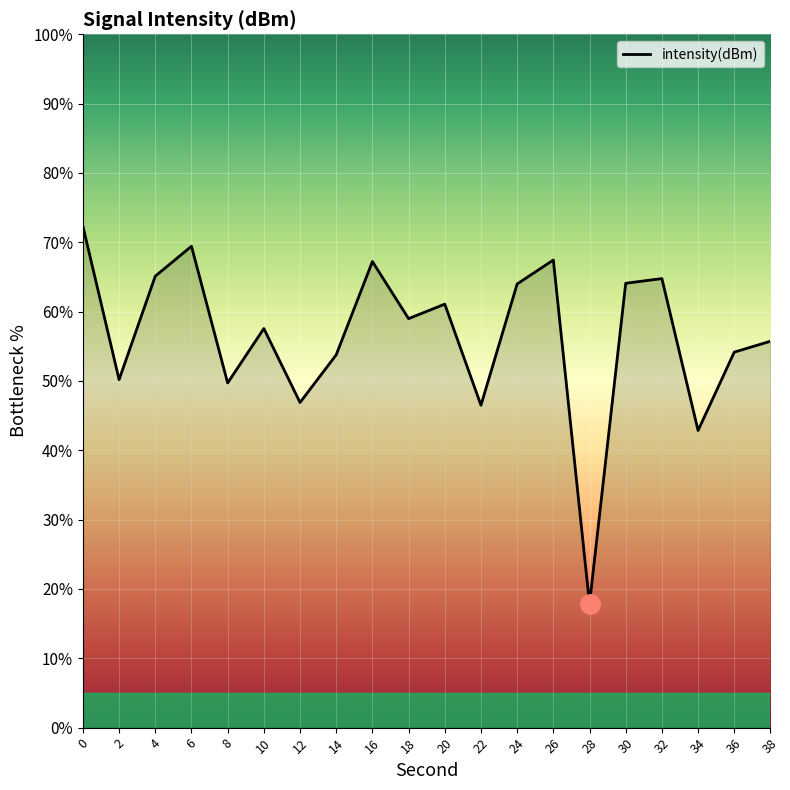

What is the smallest value displayed?

17.8